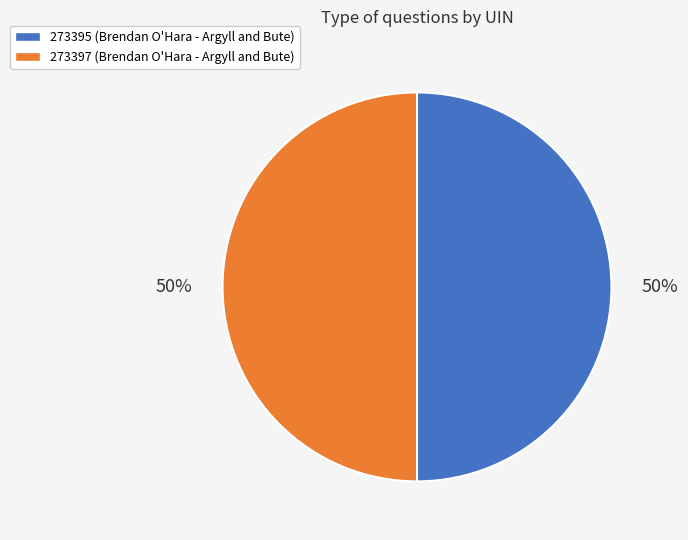

To the nearest percent, what is the average slice percentage?

50%